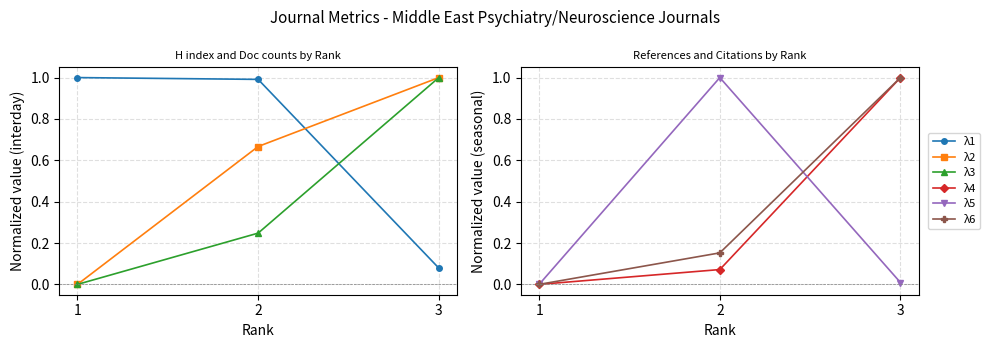

What are all the series names shown in the legend?

λ1, λ2, λ3, λ4, λ5, λ6